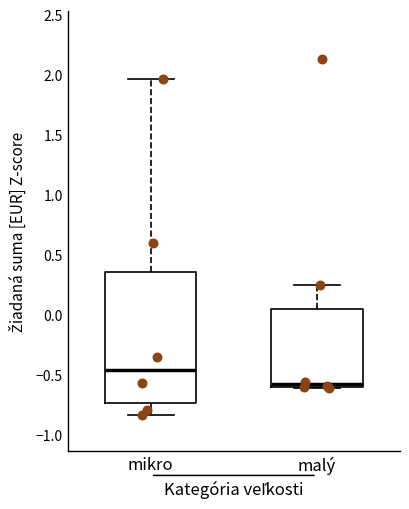

Reading left to right, transcribe this box plot: for each box, give where its median line is, the range the box spans, and where its two whiskers end, as read against the y-axis. The values are not printed on the chart, so give them approximately, as read against the axis.

mikro: median -0.45, box -0.75 to 0.35, whiskers -0.85 to 1.95
malý: median -0.60 (just above the box's lower edge), box -0.60 to 0.05, whiskers -0.60 to 0.25